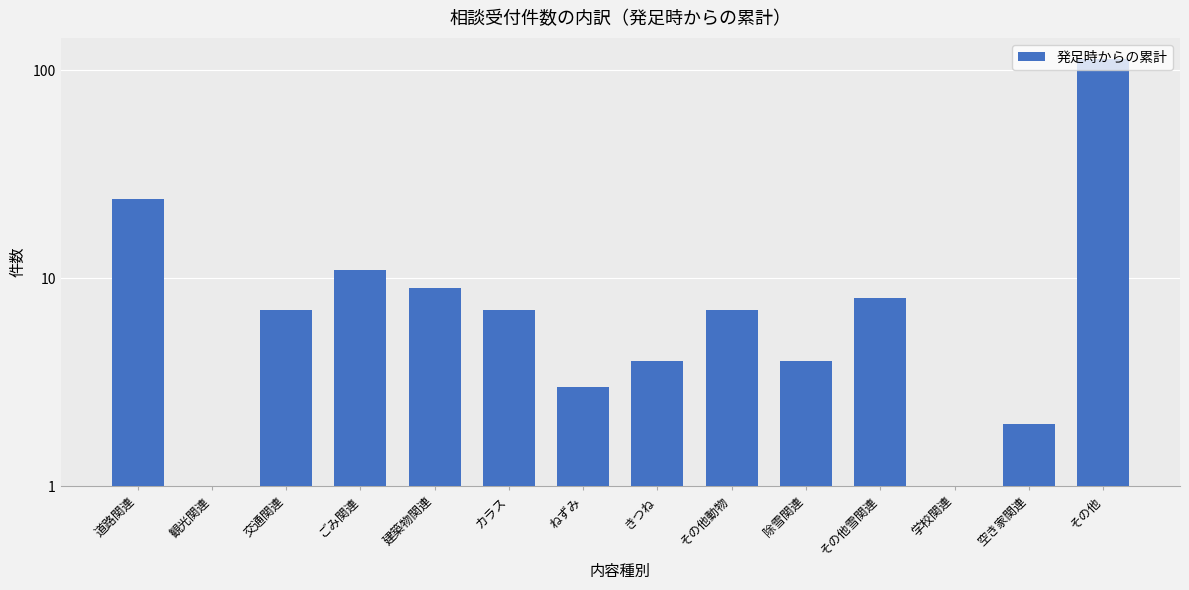

Which label corresponds to the largest value in the chart?

その他